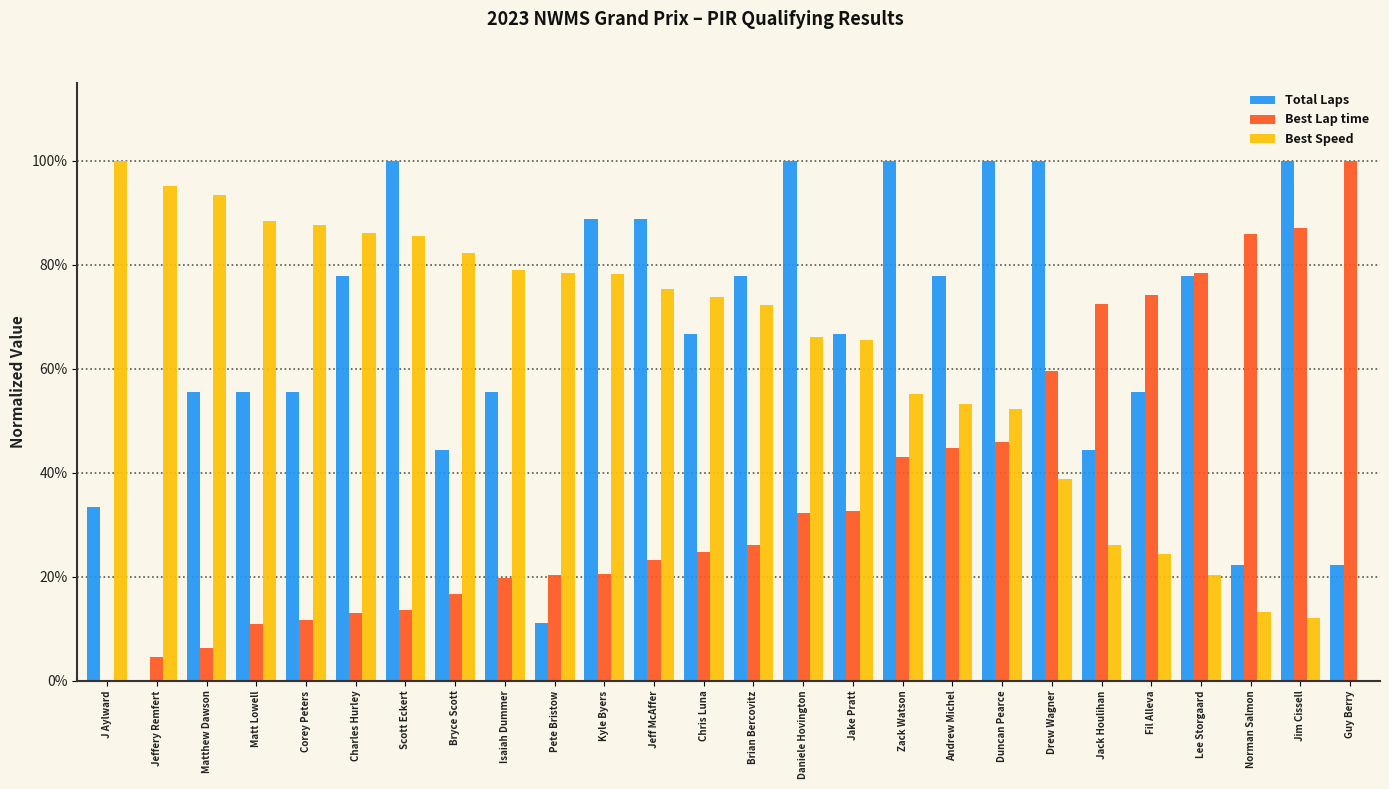

At which category is the sum across all series the highest?

Jim Cissell